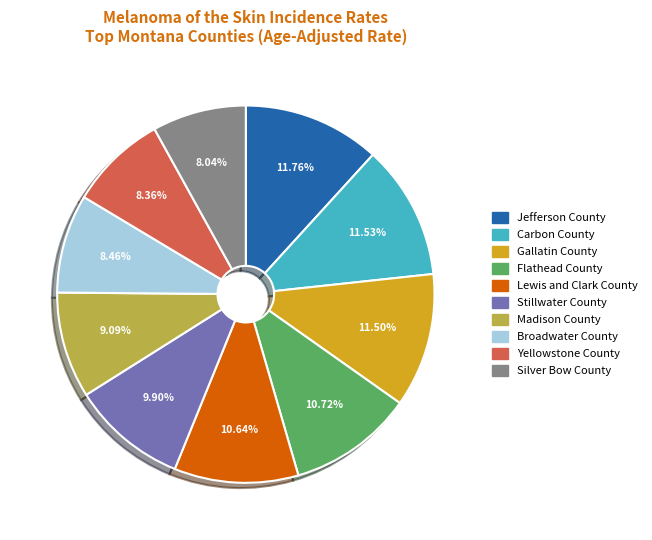

Approximately how many times larger is the value at Flathead County compared to Madison County?

1.2